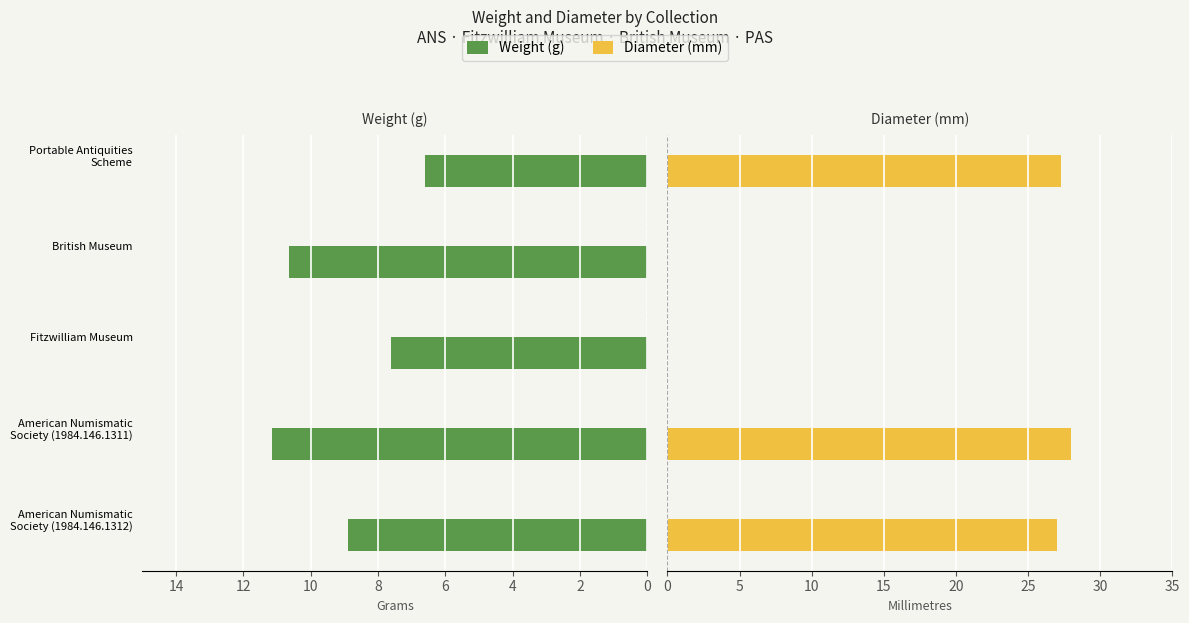

Which series has the widest spread of values?

diameter